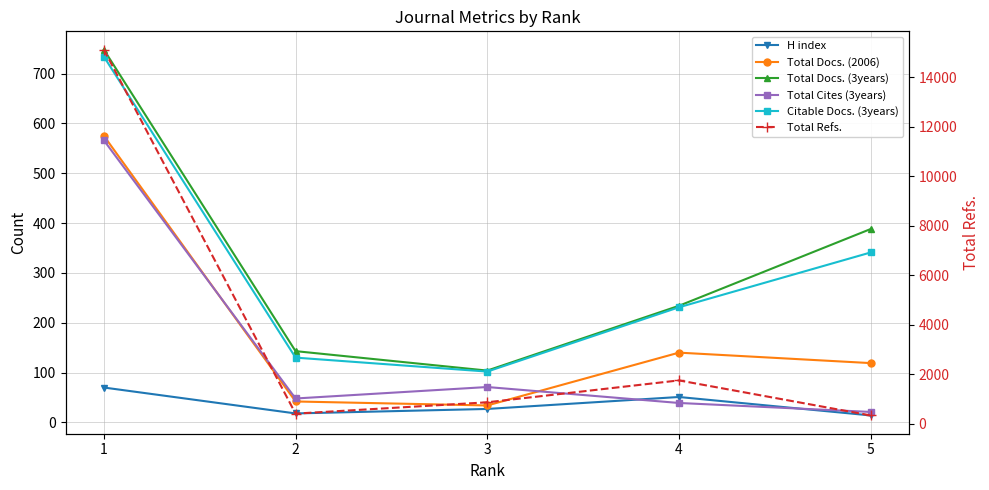

Where does the Citable Docs. (3years) series first go above 231?

1